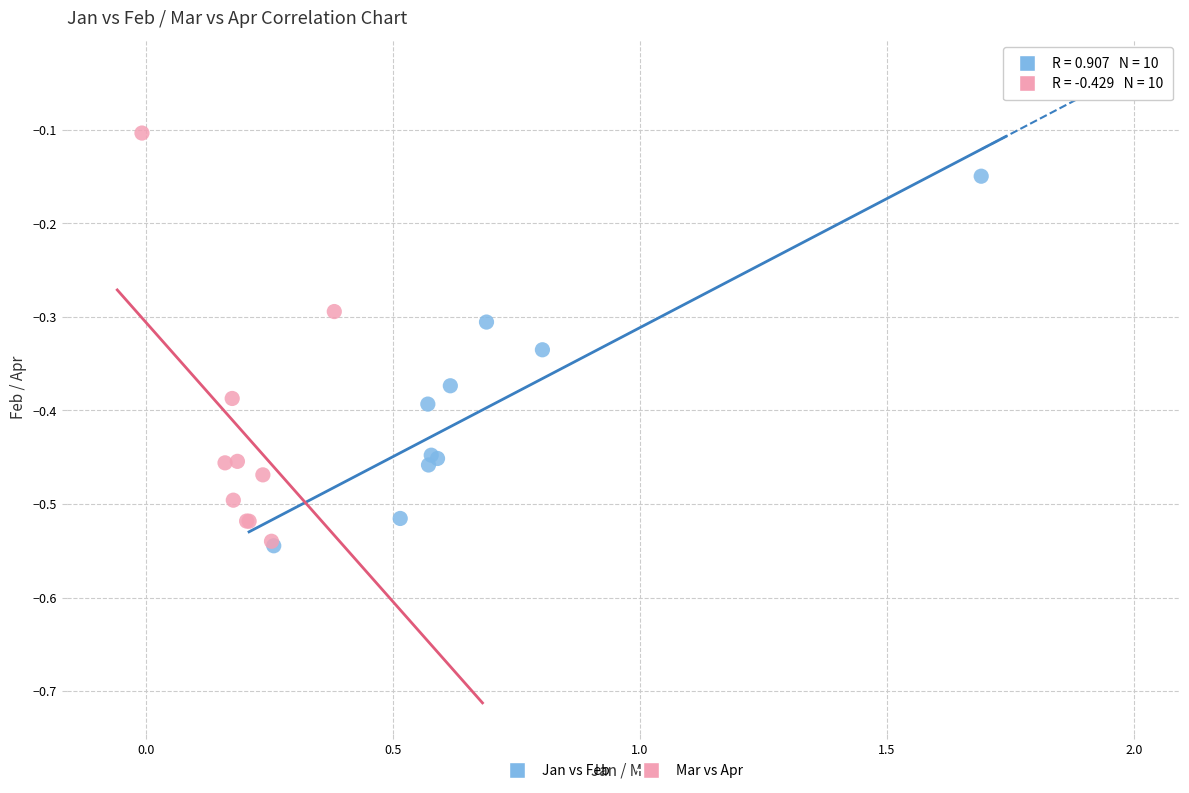

Which series contains the highest Y value?

Mar vs Apr